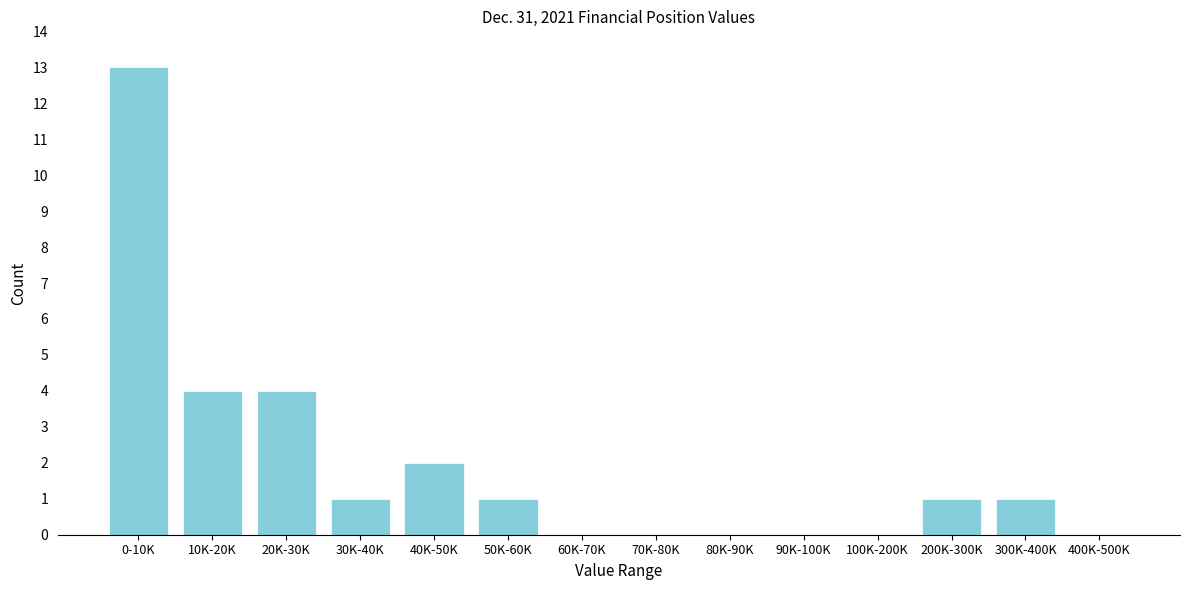

Reading right to left, transcribe all the data shown in this chart.

400K-500K=0	300K-400K=1	200K-300K=1	100K-200K=0	90K-100K=0	80K-90K=0	70K-80K=0	60K-70K=0	50K-60K=1	40K-50K=2	30K-40K=1	20K-30K=4	10K-20K=4	0-10K=13